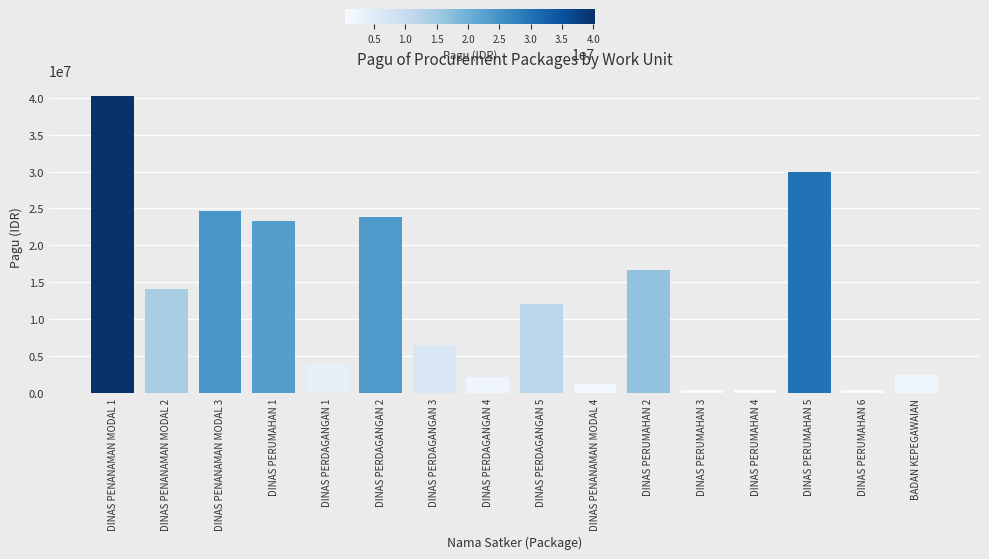

Between DINAS PERUMAHAN 5 and DINAS PERUMAHAN 3, which is larger?

DINAS PERUMAHAN 5